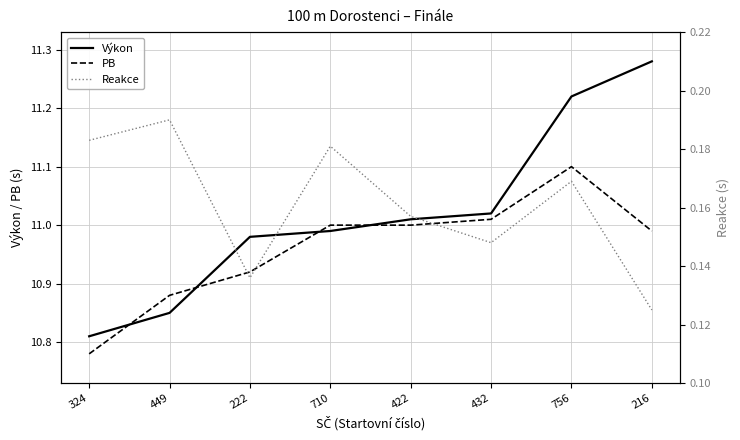

Which series has the largest total across all categories?

Výkon